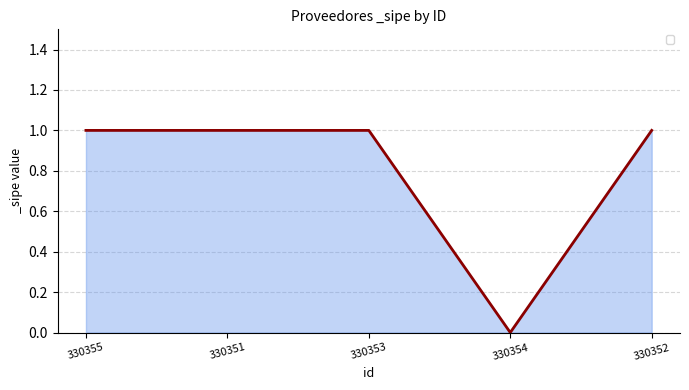

True or false: the data has more than 1 interior local peaks.

False